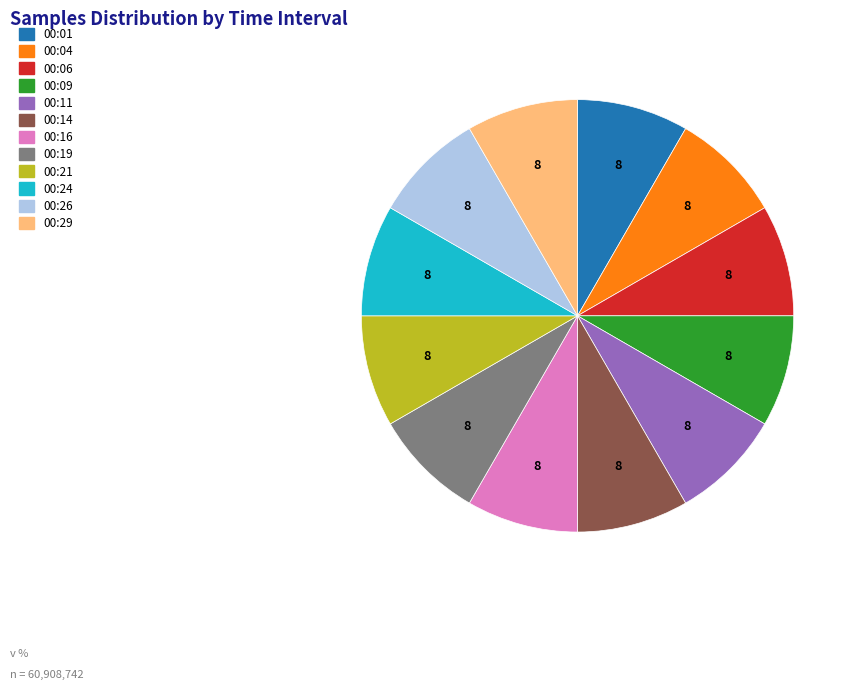

Does 00:16 represent more than half of the total?

No